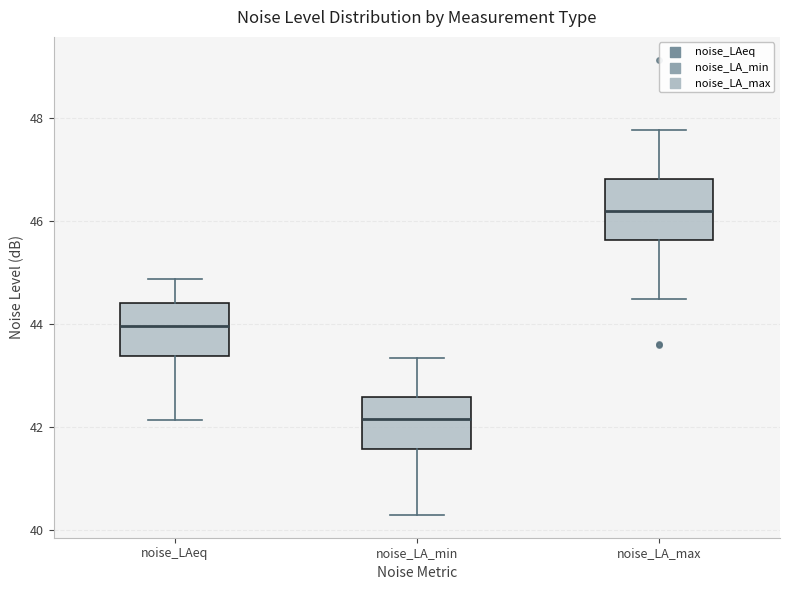

Reading left to right, read every box against the y-axis: the position of its median line, the range the box covers, and the ends of its whiskers. The values are not printed on the chart, so give them approximately, as read against the axis.

noise_LAeq: median 44.0, box 43.4 to 44.4, whiskers 42.2 to 44.8
noise_LA_min: median 42.2, box 41.6 to 42.6, whiskers 40.4 to 43.4
noise_LA_max: median 46.2, box 45.6 to 46.8, whiskers 44.4 to 47.8